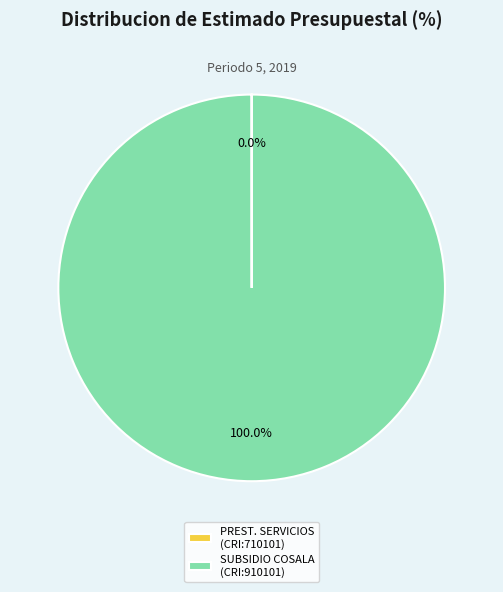

Which slice is the largest?

SUBSIDIO COSALA (CRI:910101)